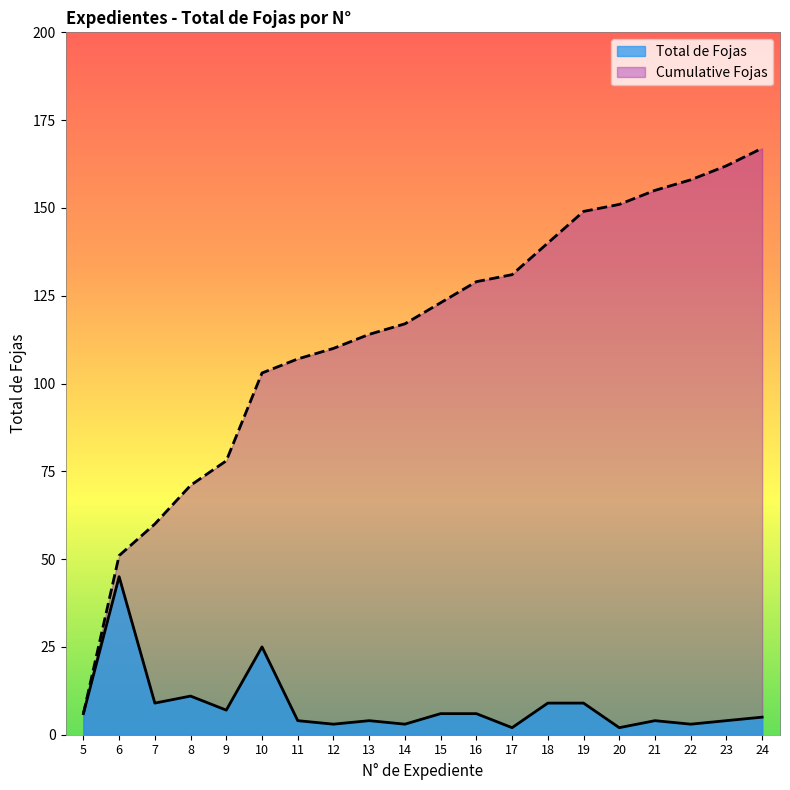

What is the total value across all series at 6?

96